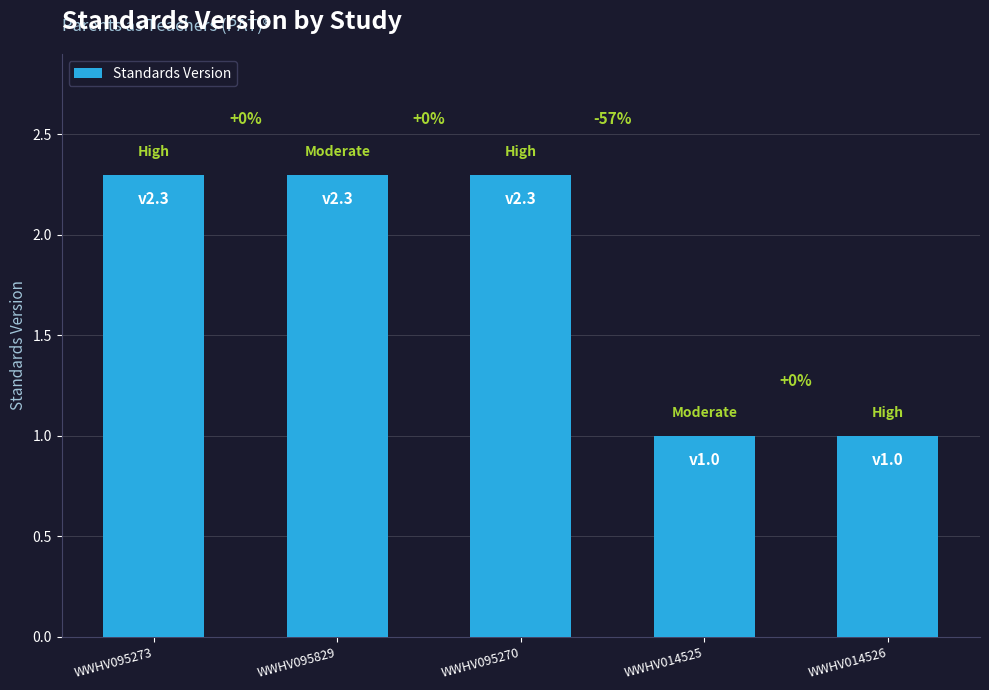

What position from the left is WWHV095829?

2